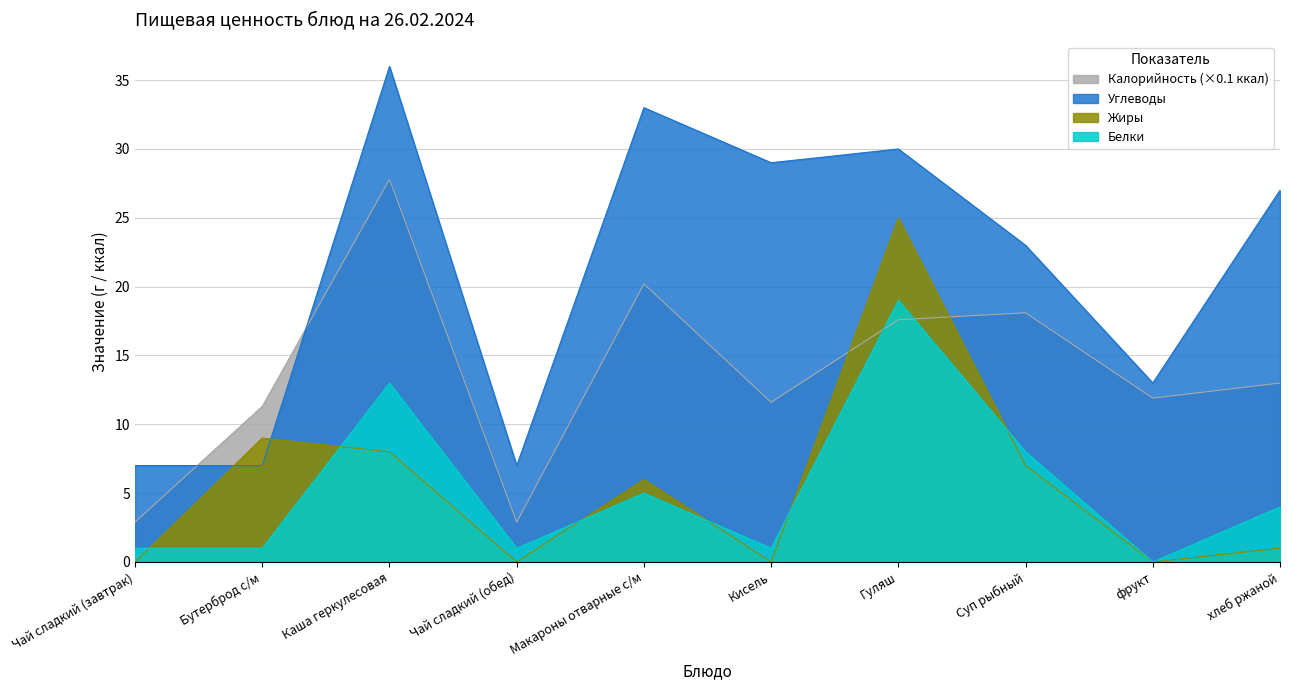

Which category has the lowest value in the Жиры series?

Чай сладкий (завтрак)